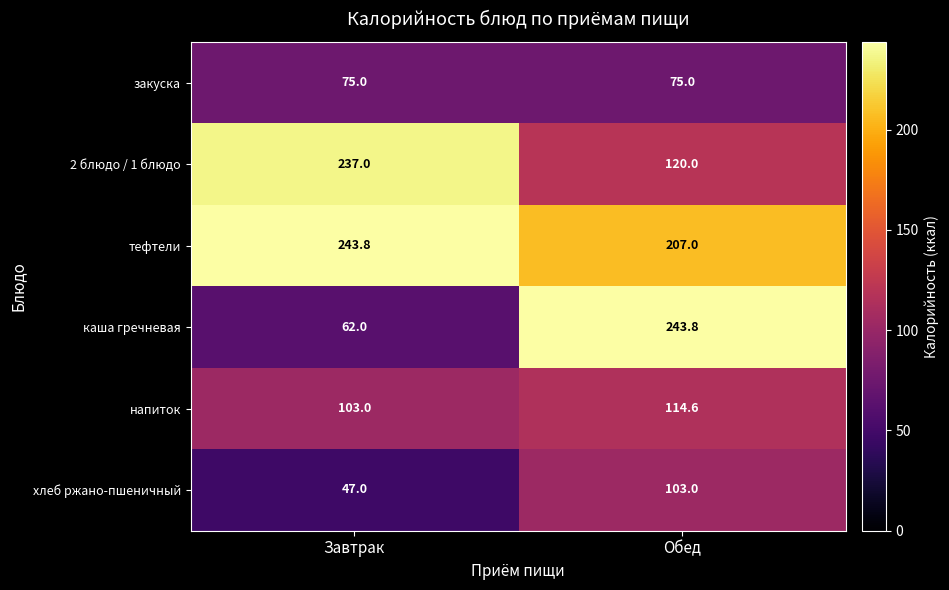

The хлеб ржано-пшеничный series shows 47.0 at Завтрак. True or false?

True